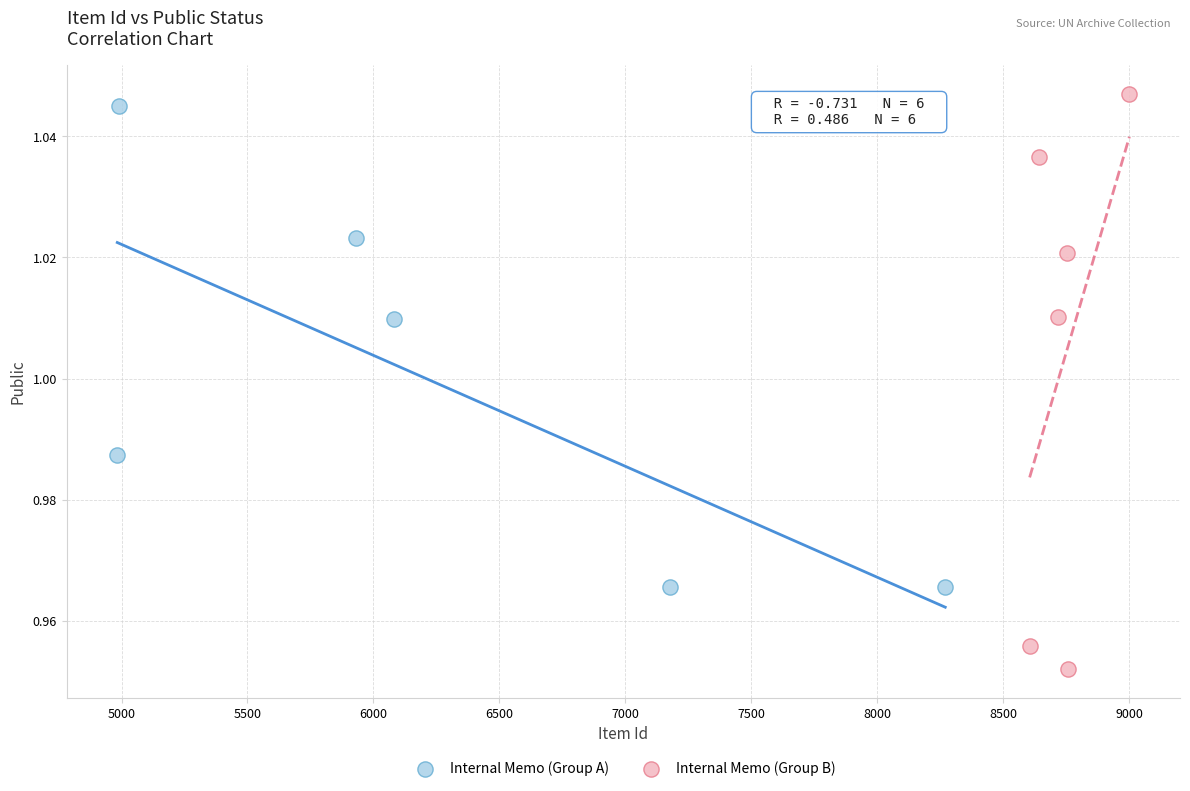

Which series contains the lowest Y value?

Internal Memo (Group B)